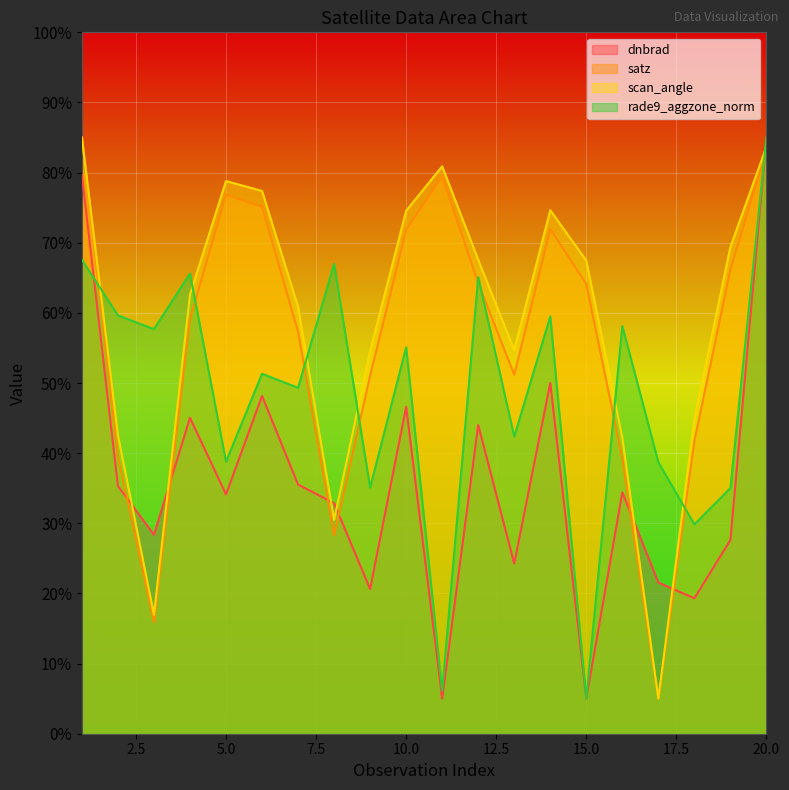

Which category has the highest value in the satz series?

1